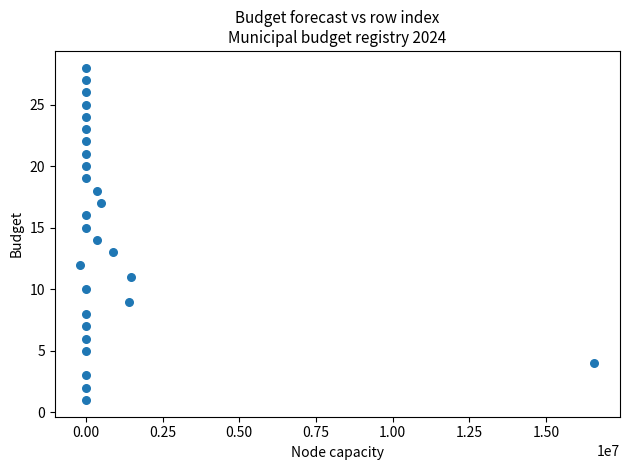

What is the range of Y values (max minus min)?

27